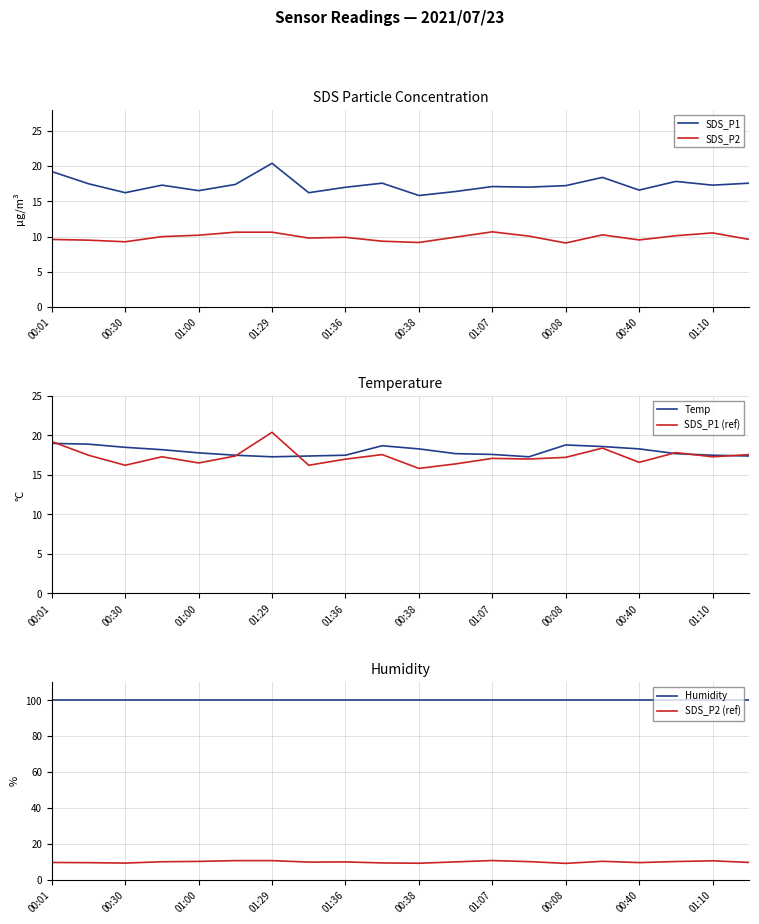

The SDS_P1 series shows 17.1 at 01:07. True or false?

True